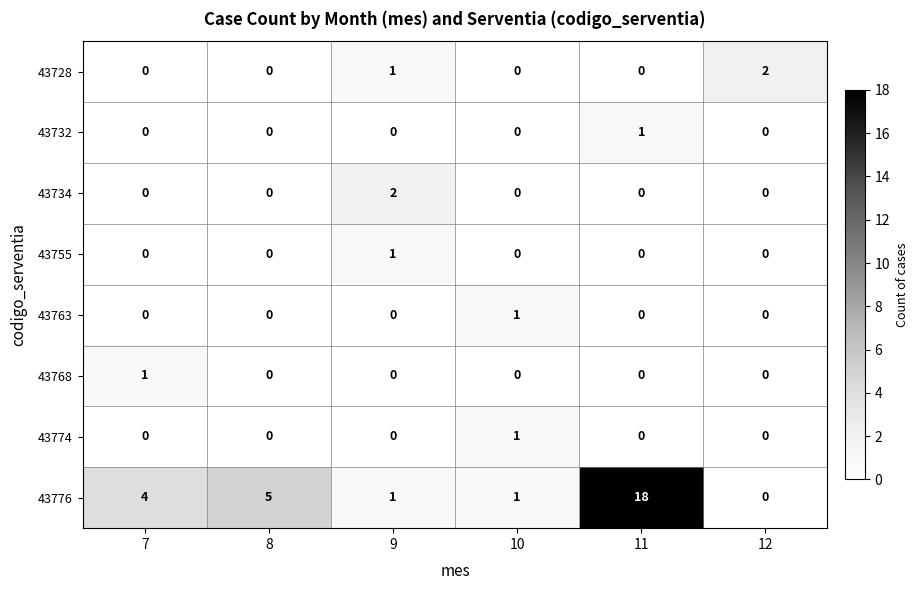

Which series changed the most between 8 and 11?

43776